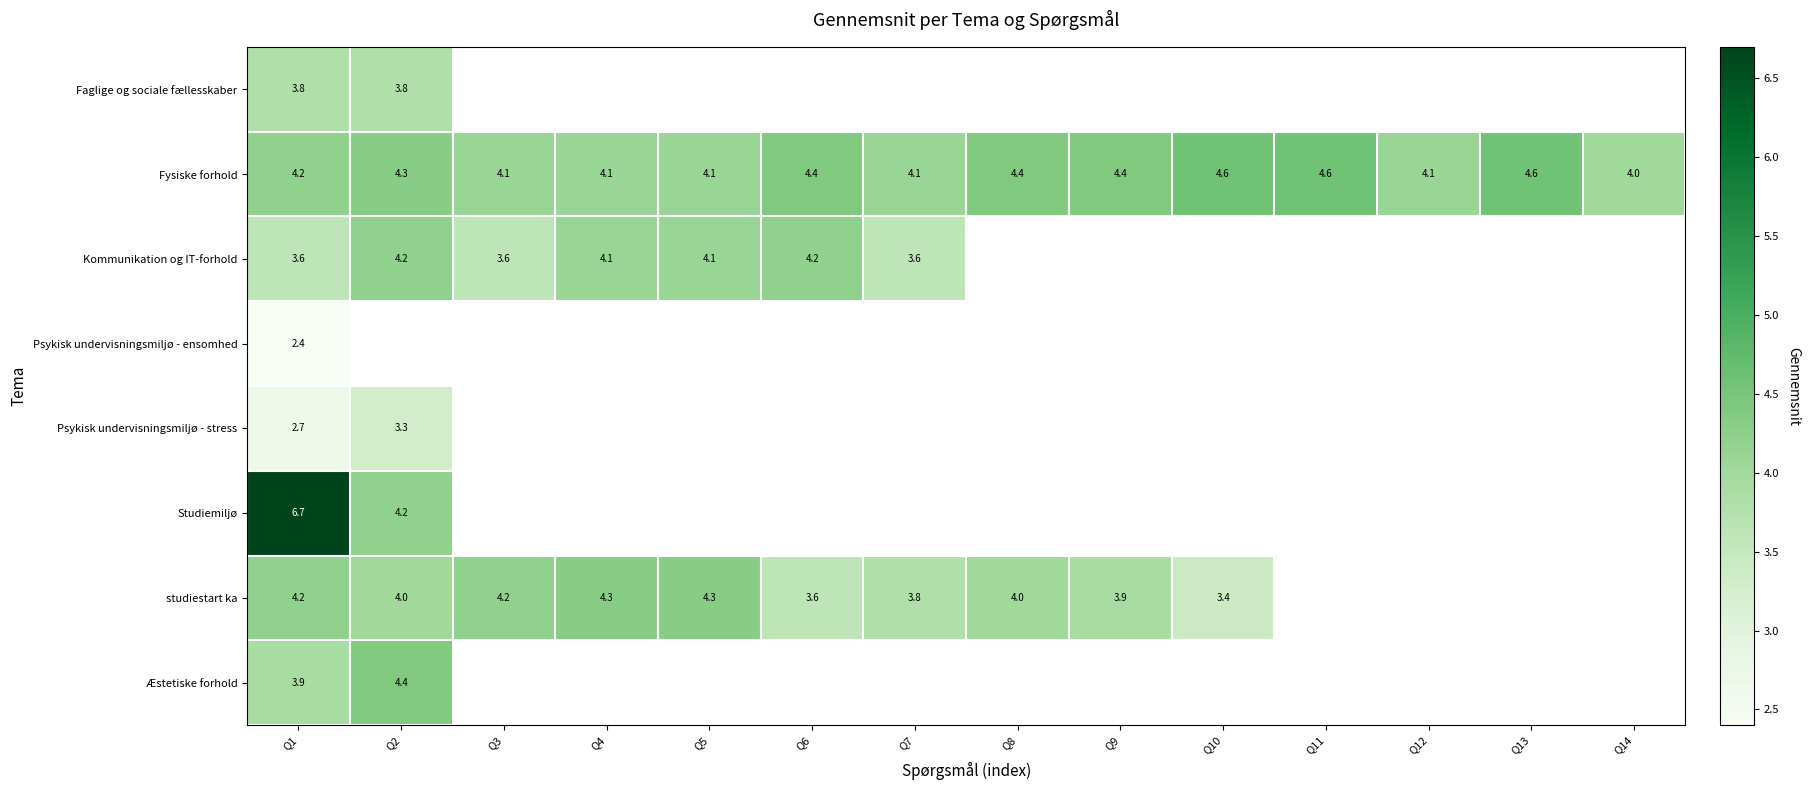

The studiestart ka series shows 4.0 at Q8. True or false?

True